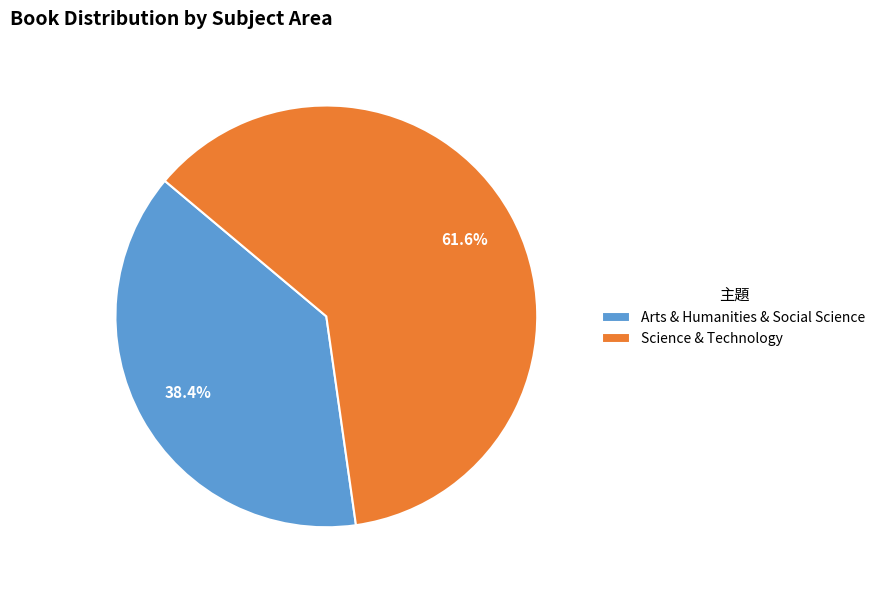

To the nearest percent, what portion does Arts & Humanities & Social Science represent?

38%